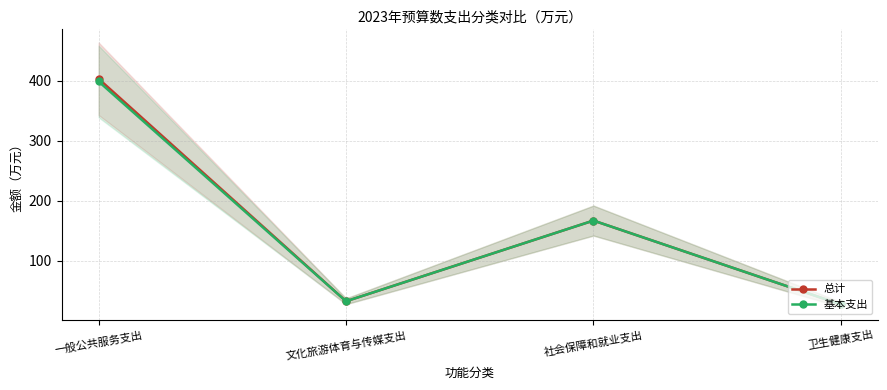

What is the minimum value shown in the chart?

26.8